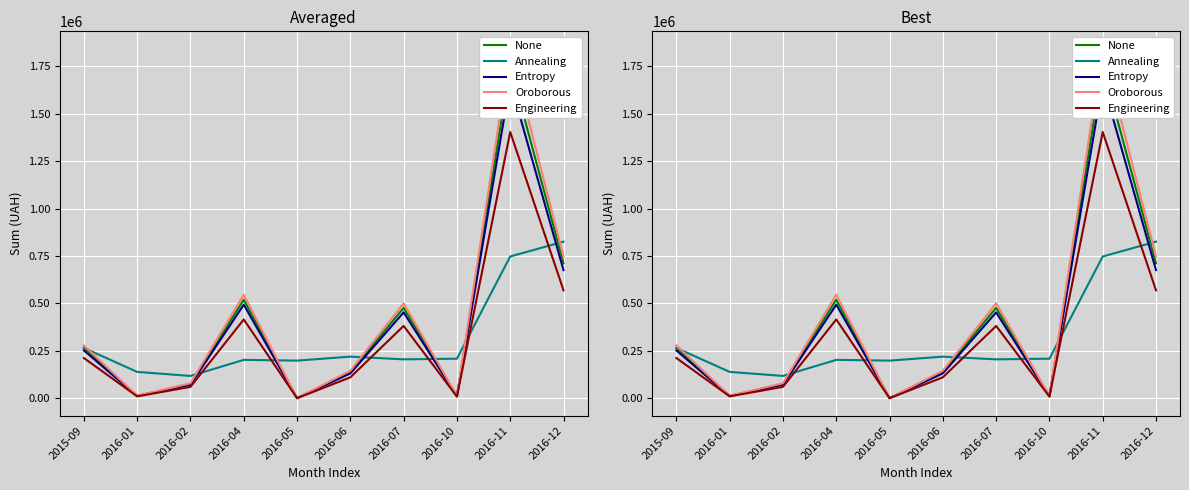

At which label is Entropy closest to 833733?

2016-12